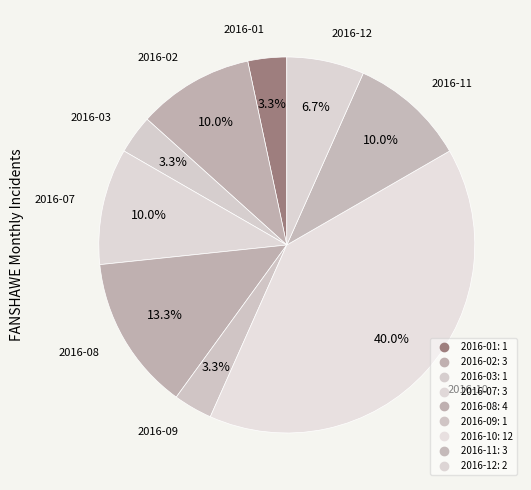

Count the number of slices in the pie.

9